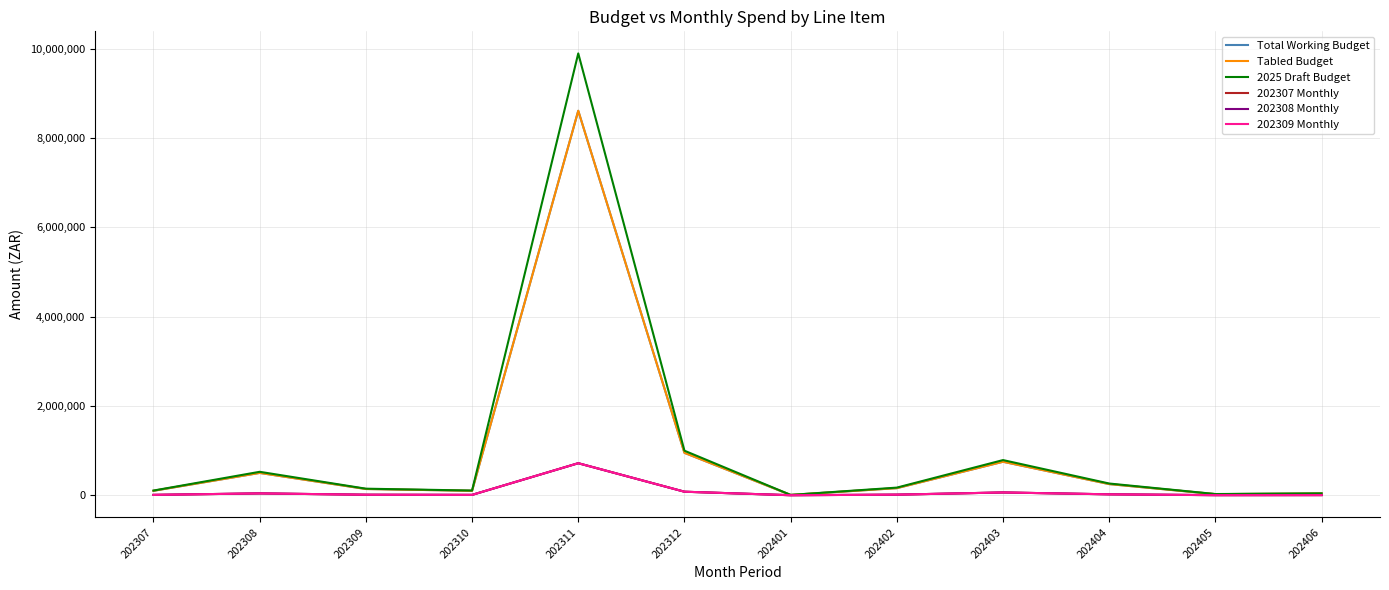

True or false: Tabled Budget has more than 0 interior local peaks.

True